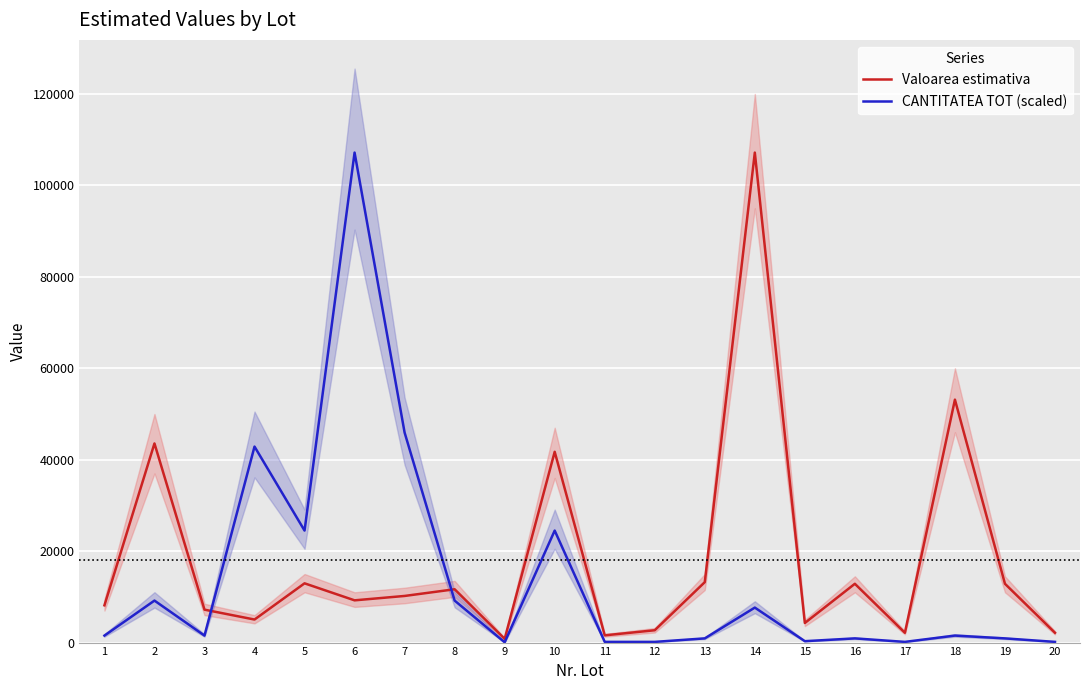

How many series are shown in this chart?

2